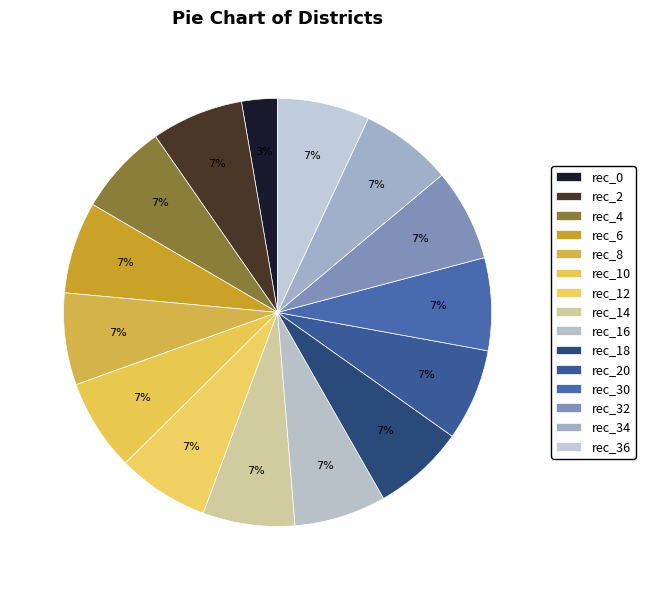

What is the smallest slice in the pie chart?

rec_0